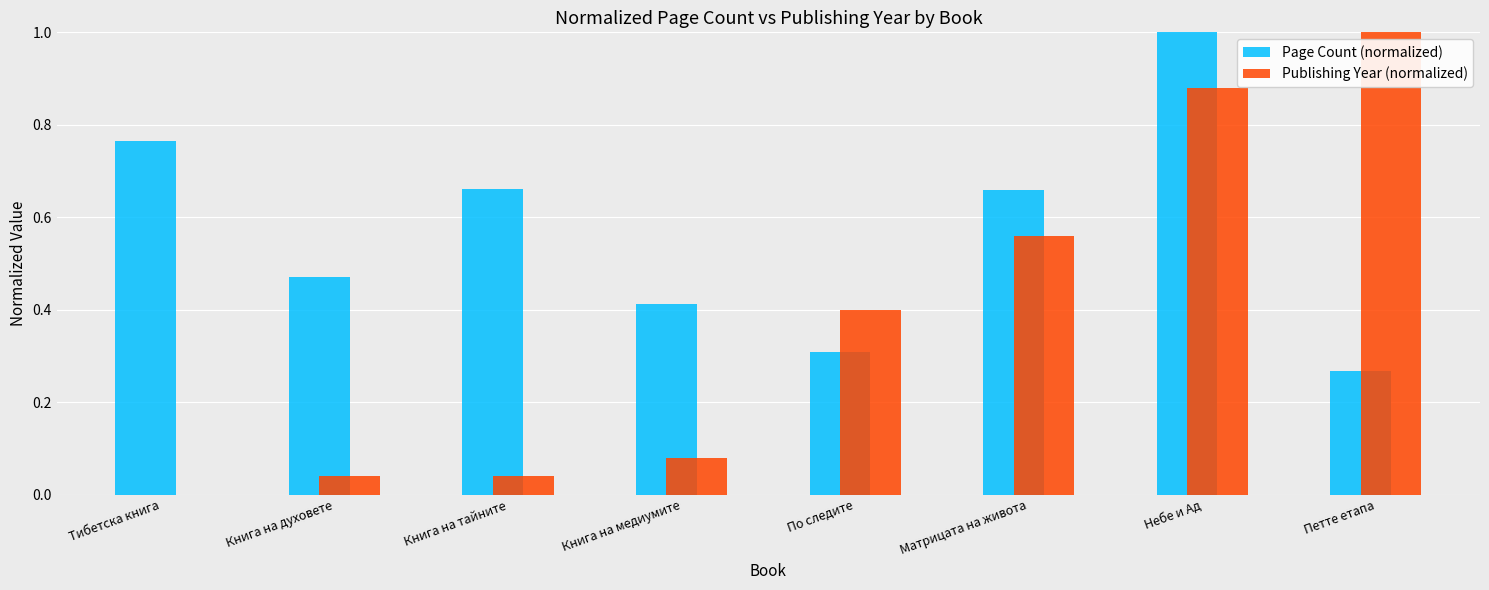

How many distinct data groups are displayed?

2